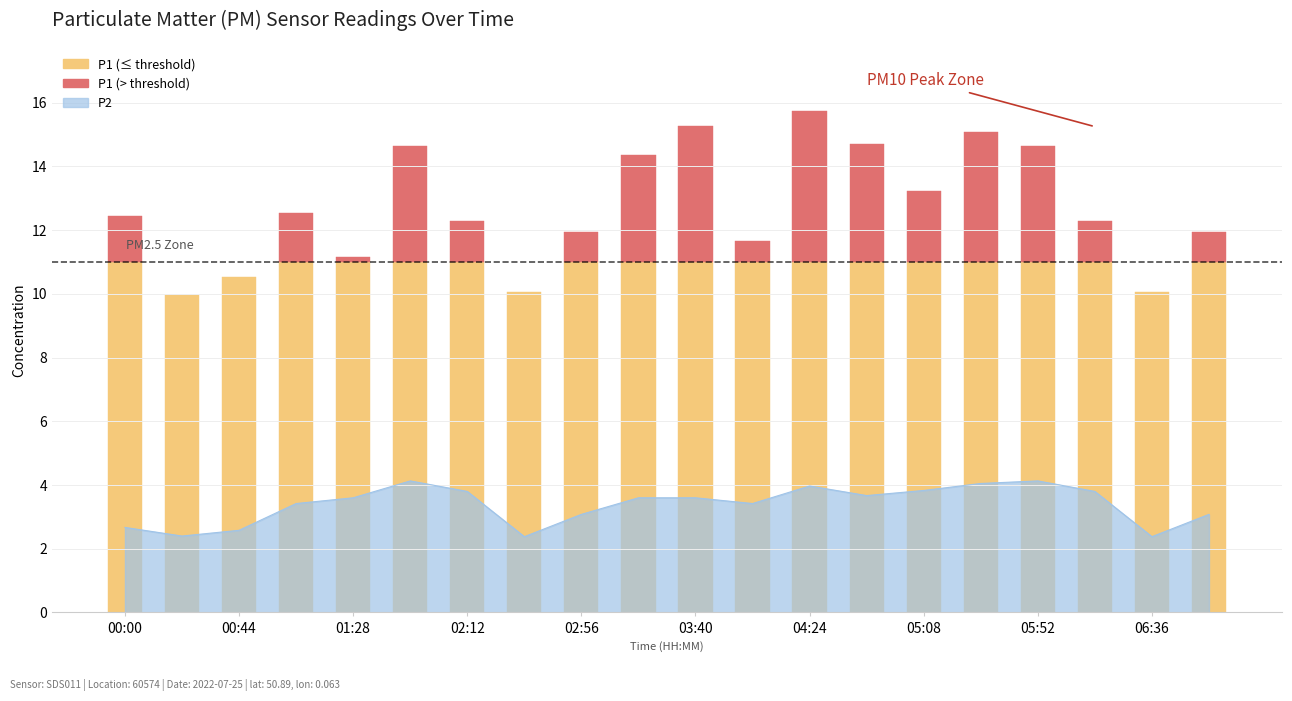

Which has a higher value, 04:24 or 04:02?

04:24